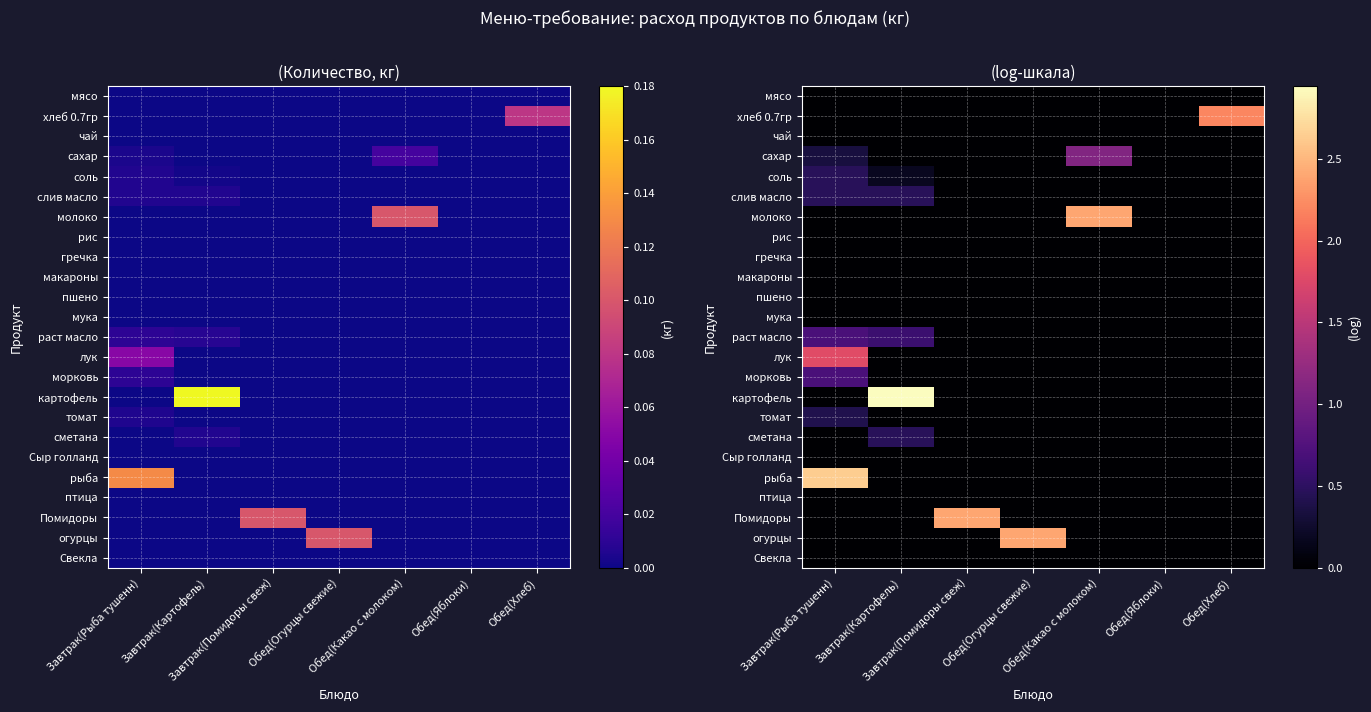

The value of картофель at Завтрак(Рыба тушенн) is 0.0. True or false?

True